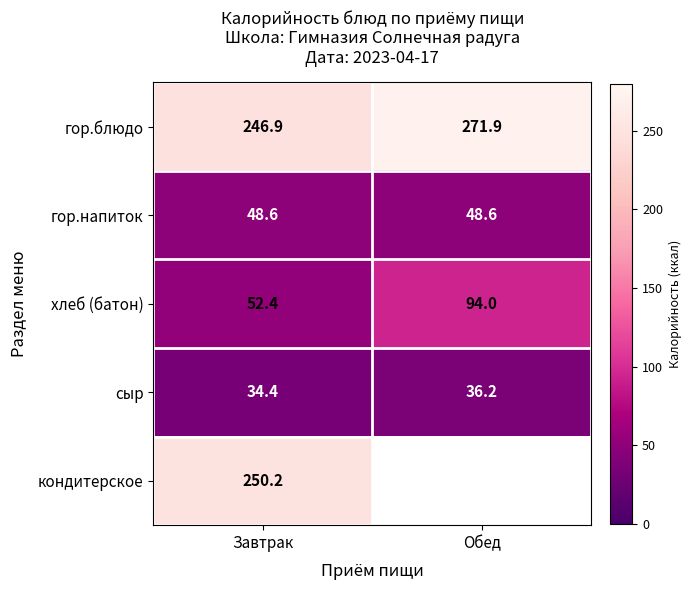

Where does the сыр series first go above 36?

Обед